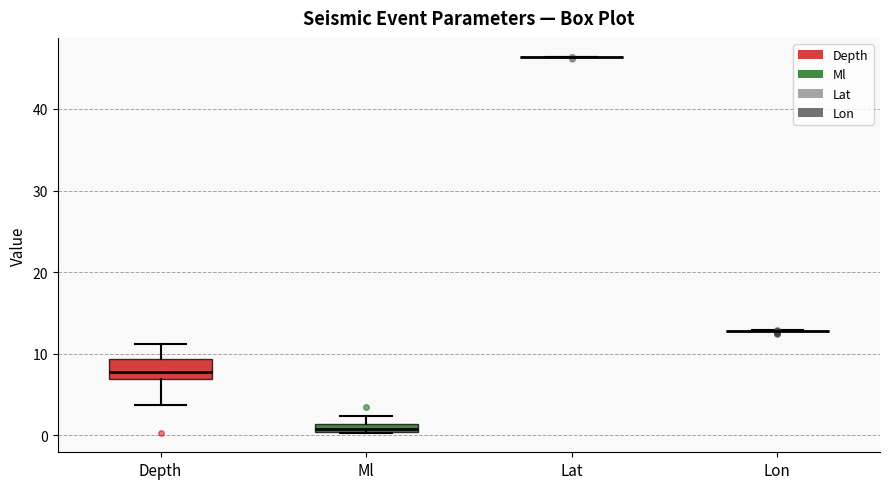

Where is the upper edge of the box for Depth on the y-axis? The values are not printed on the chart, so give them approximately, as read against the axis.

9